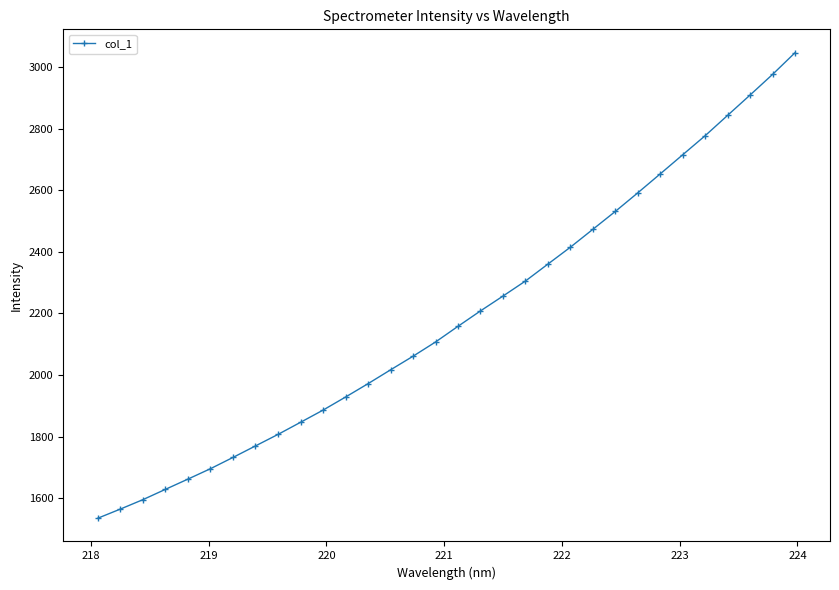

Count the number of data series in this chart.

1